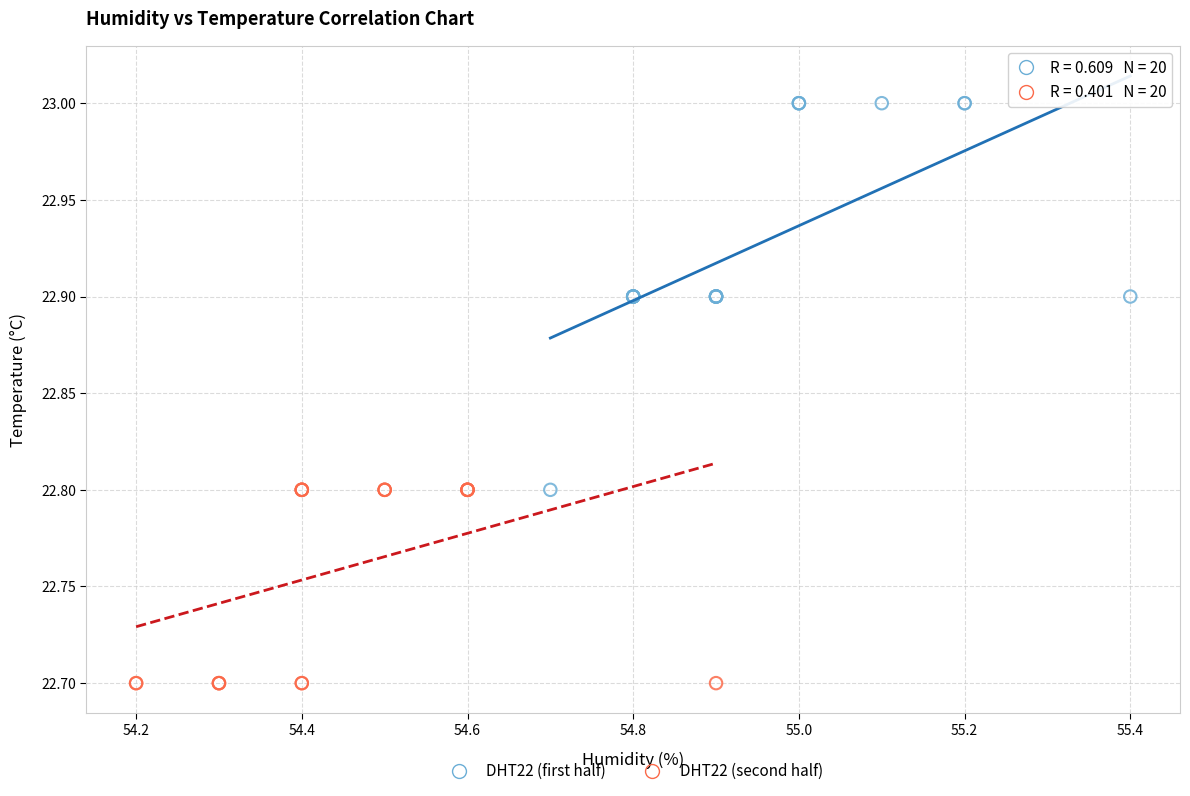

What are all the series names shown in the legend?

DHT22 (first half), DHT22 (second half)